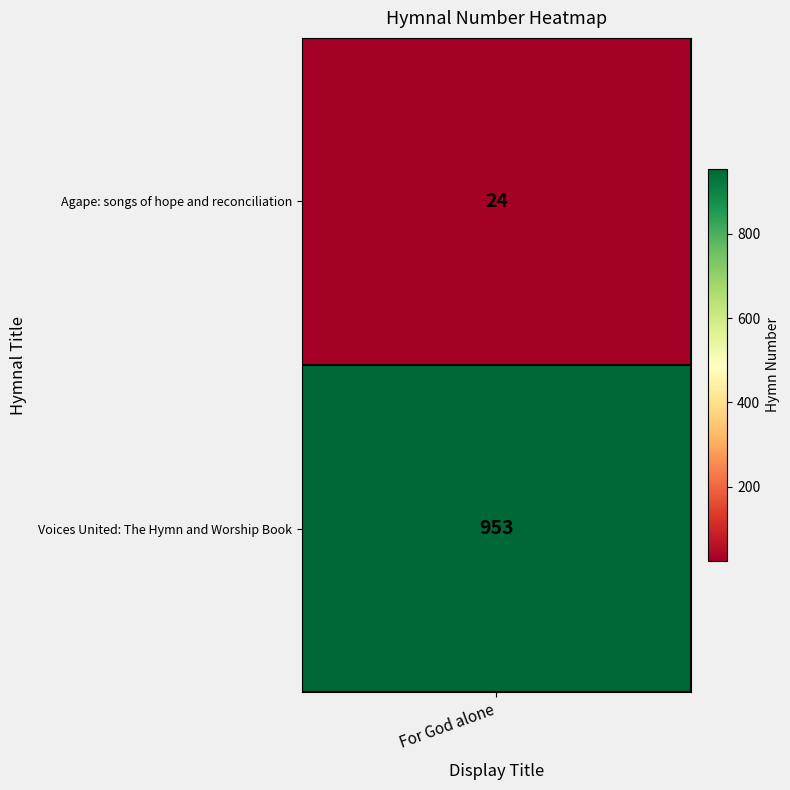

At which label is the value closest to 488?

Agape: songs of hope and reconciliation